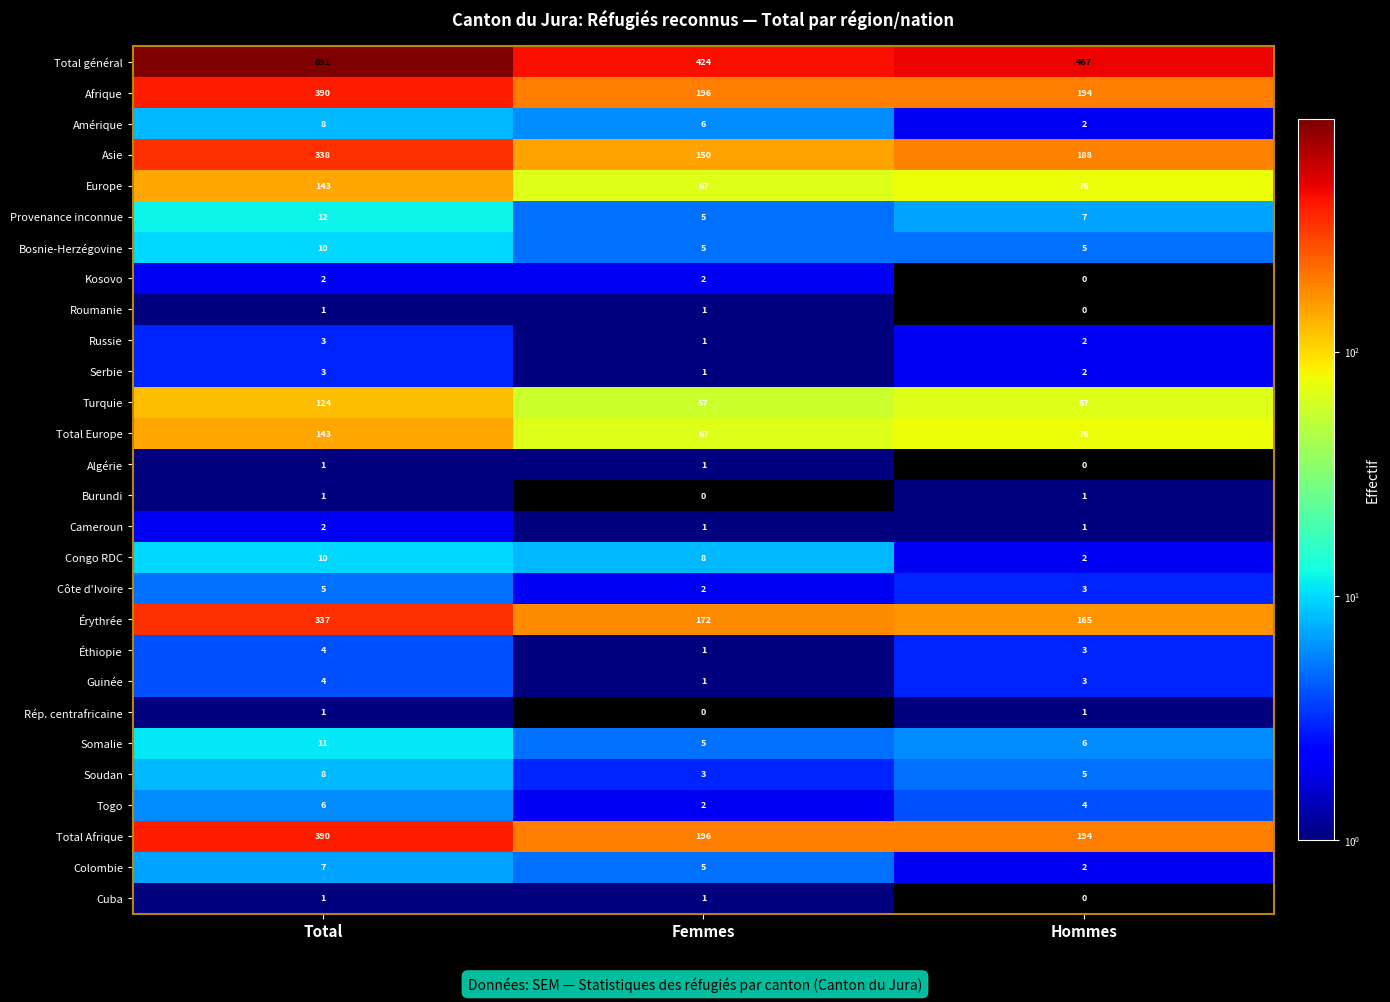

What is the total value across all series at Hommes?

1476